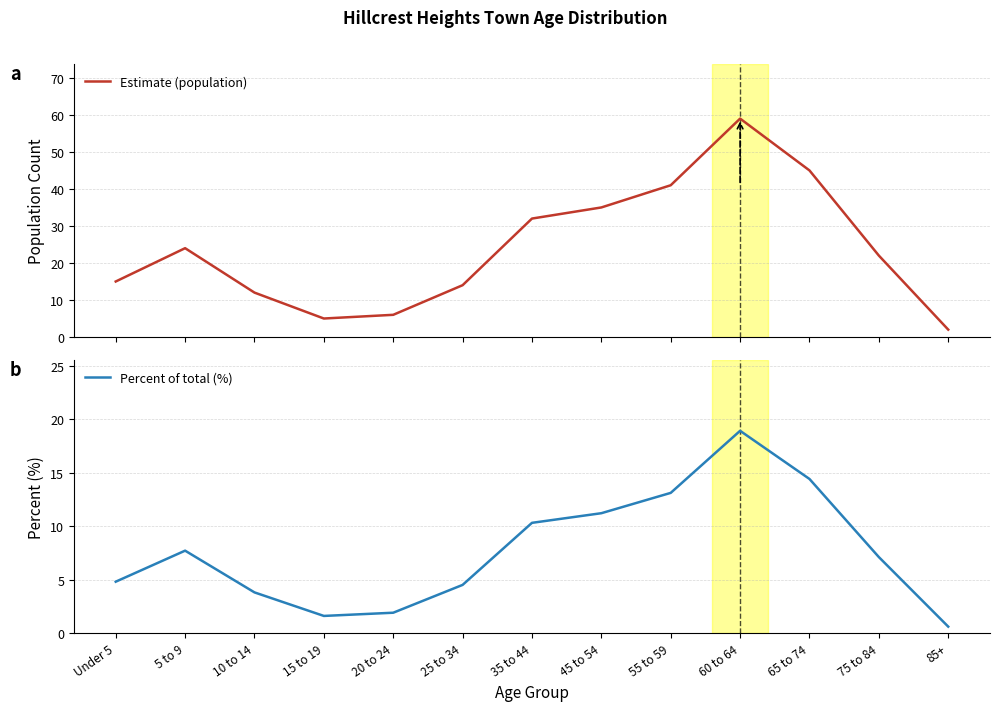

True or false: Percent of total (%) and Estimate (population) intersect in this chart.

False